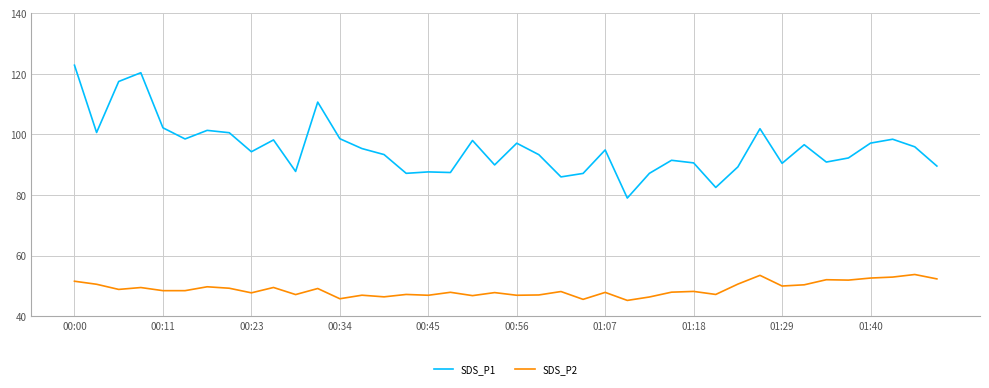

Which series has the widest spread of values?

SDS_P1